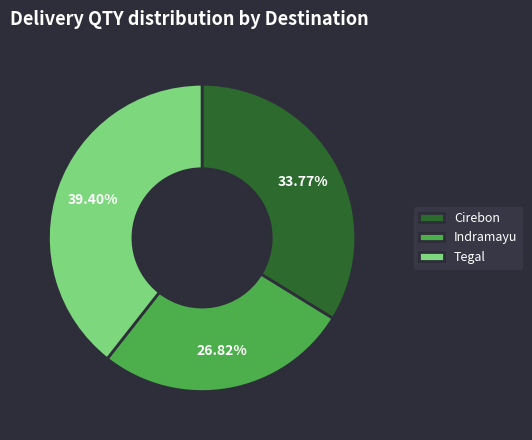

Count the number of slices in the pie.

3